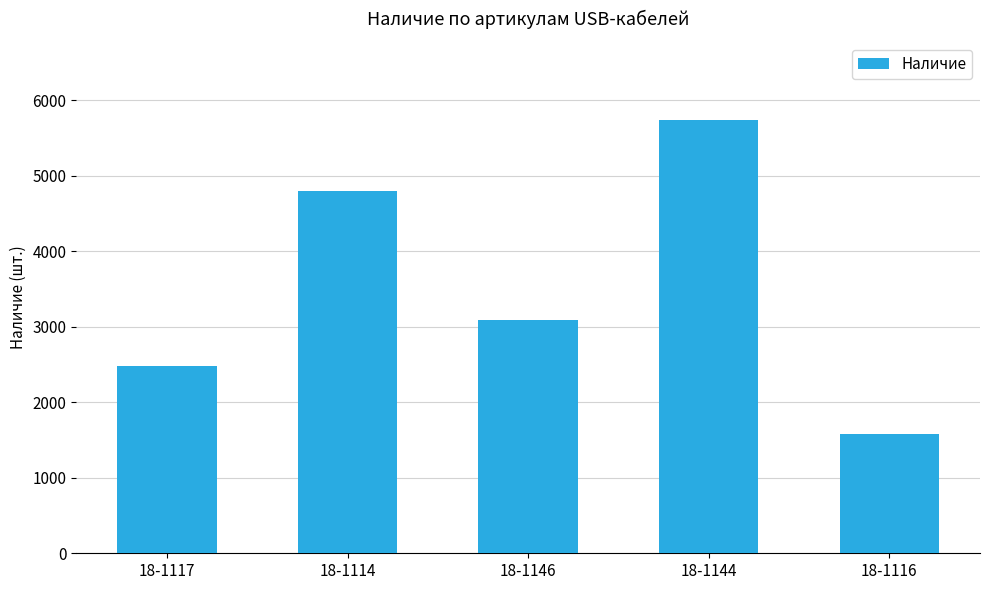

The value at 18-1117 is 2476. True or false?

True